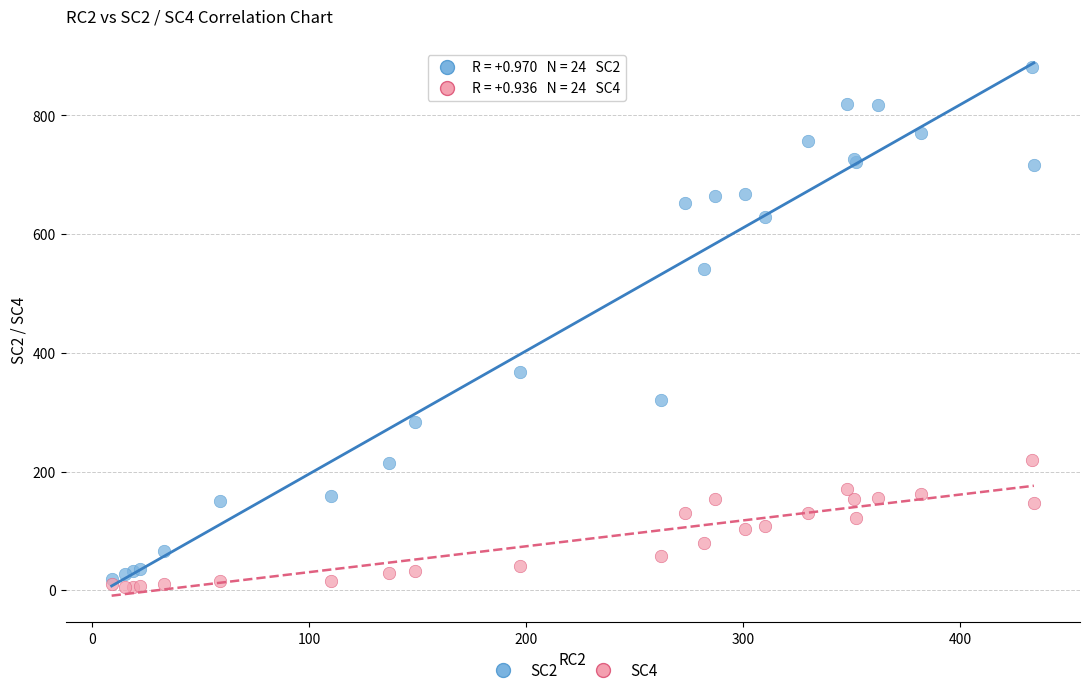

Which series reaches the maximum Y coordinate?

SC2